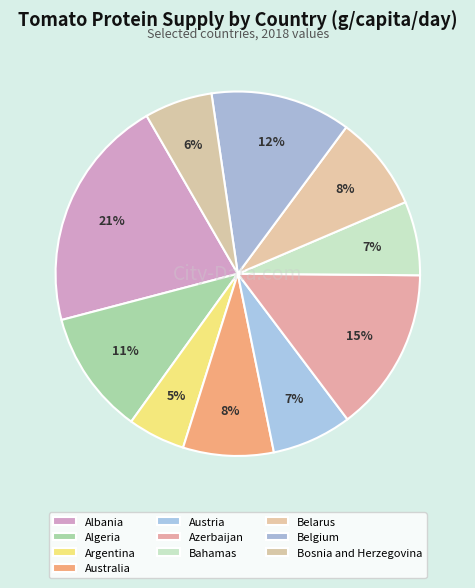

Which slice is the largest?

Albania